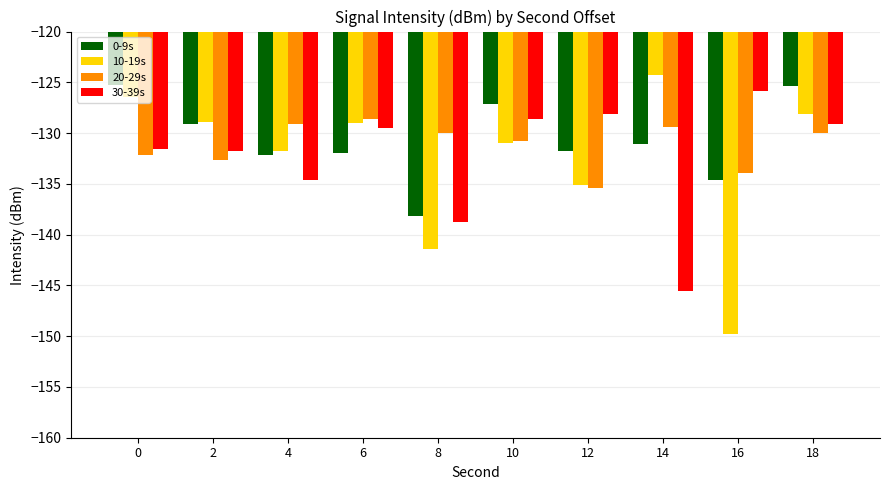

What is the total value across all series at 18?

-512.6